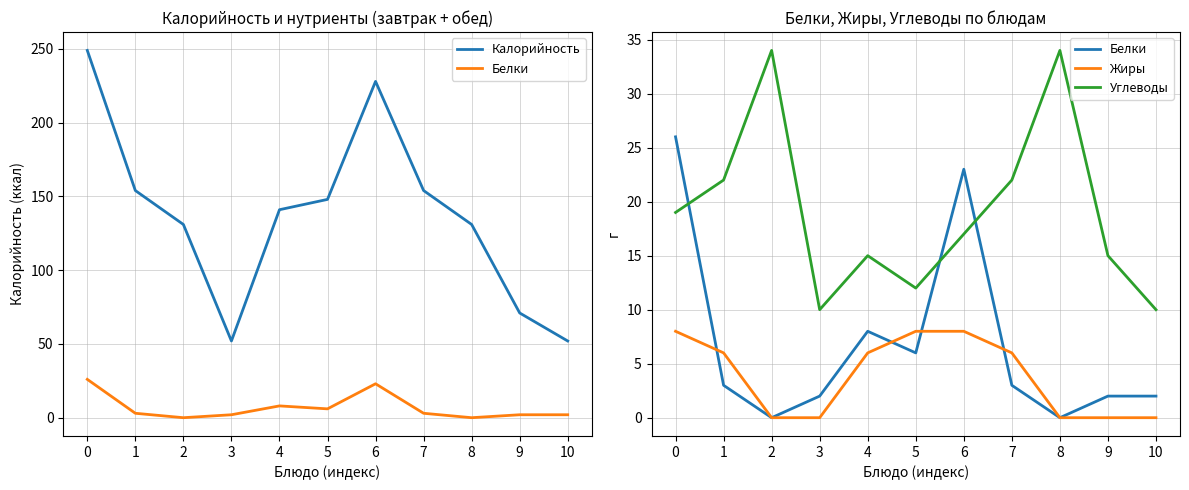

Which label corresponds to the smallest value in the chart?

2